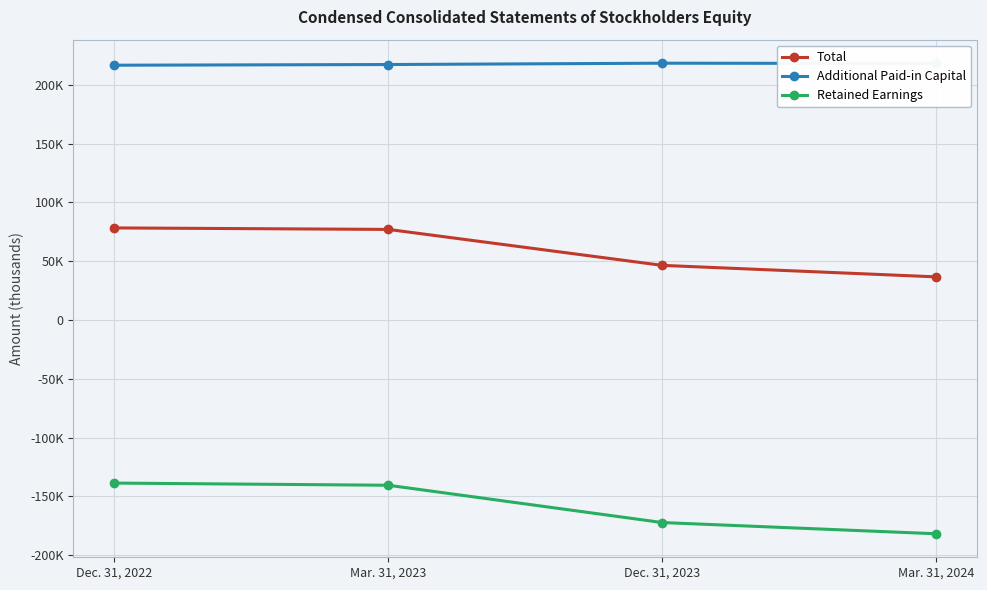

What are all the series names shown in the legend?

Total, Additional Paid-in Capital, Retained Earnings